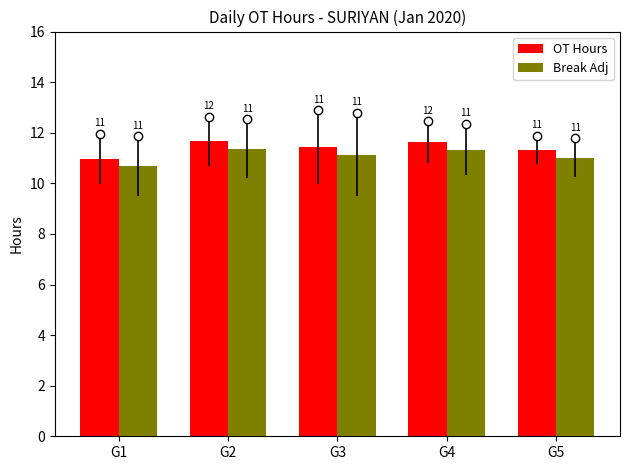

At how many categories does at least one series exceed 10?

5